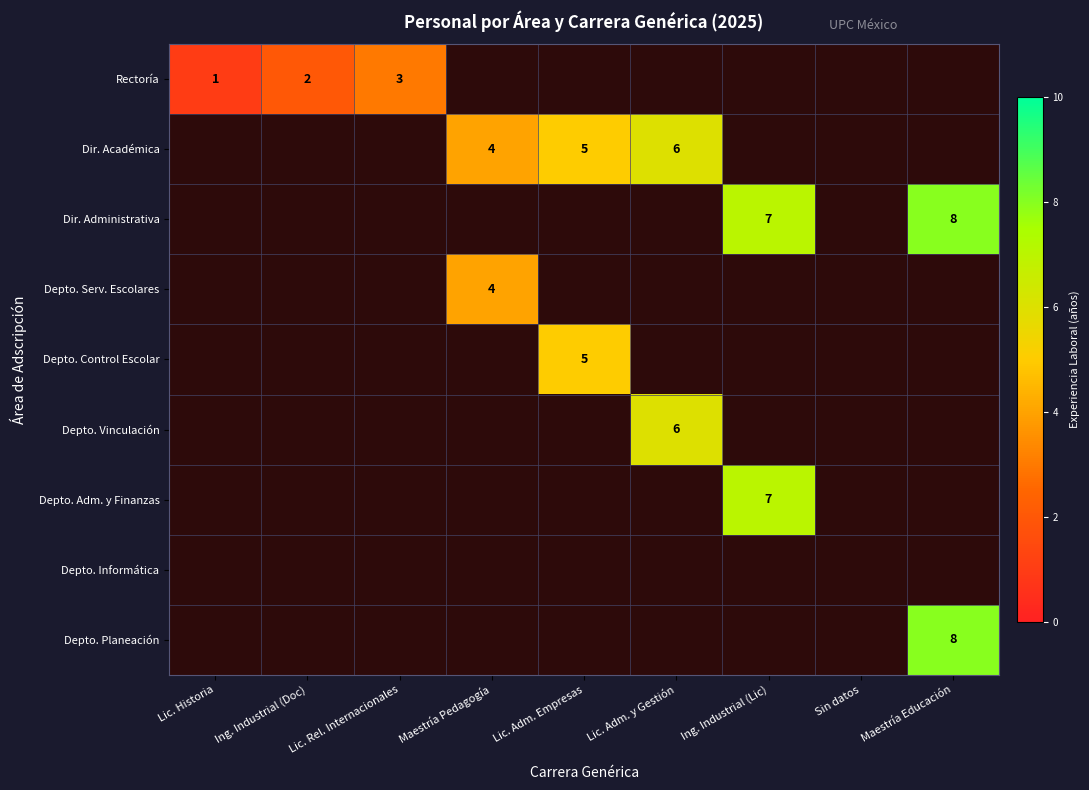

Which category has the highest value across all series?

Maestría Educación